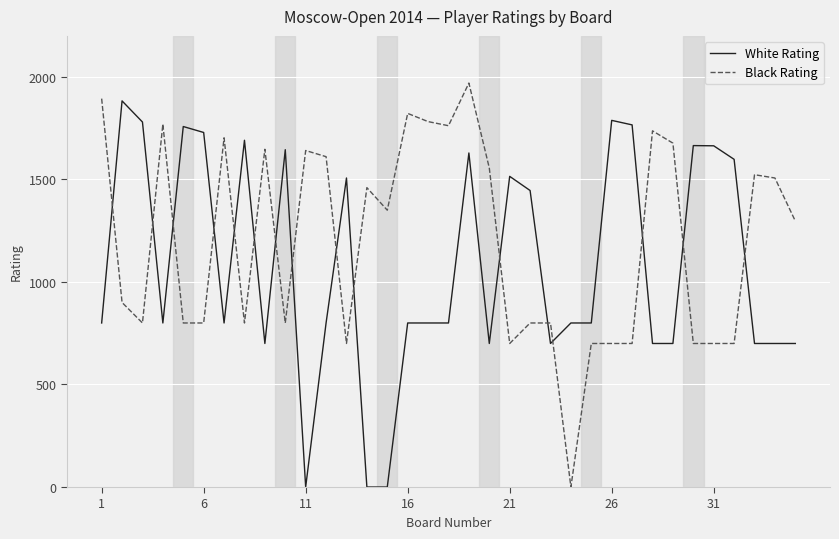

How many intersections are there between Black Rating and White Rating?

16